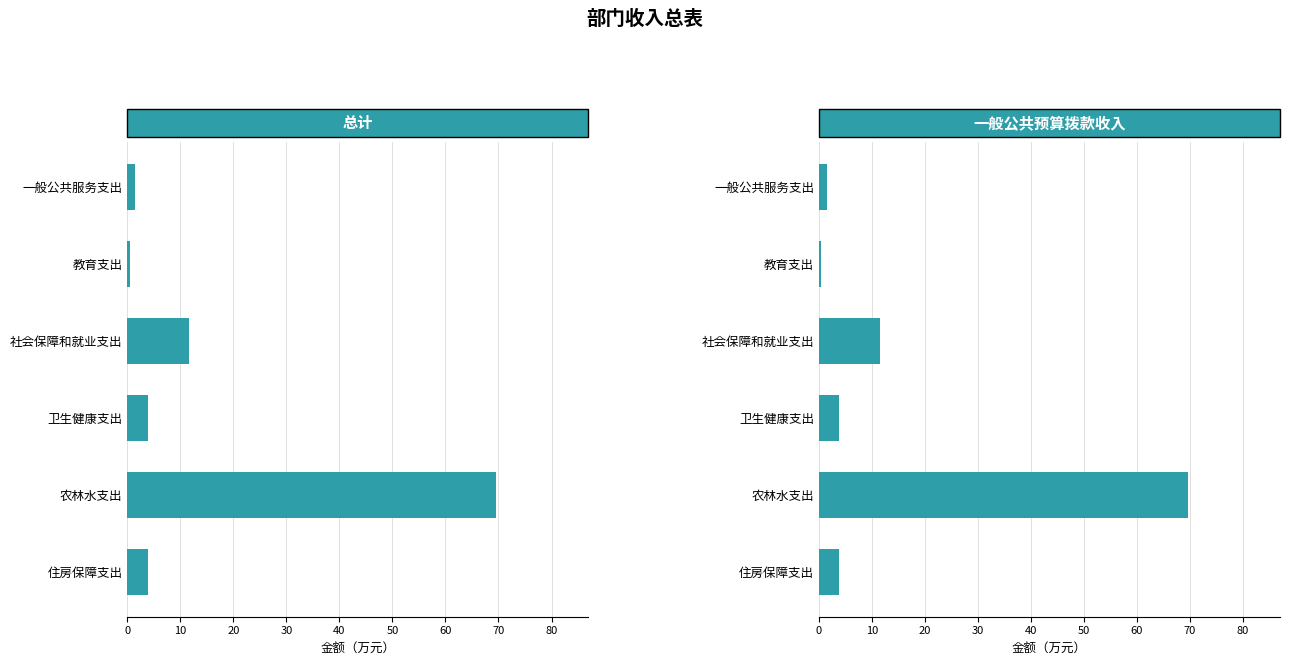

Rank the series by their maximum value, from lowest to highest.

总计, 一般公共预算拨款收入